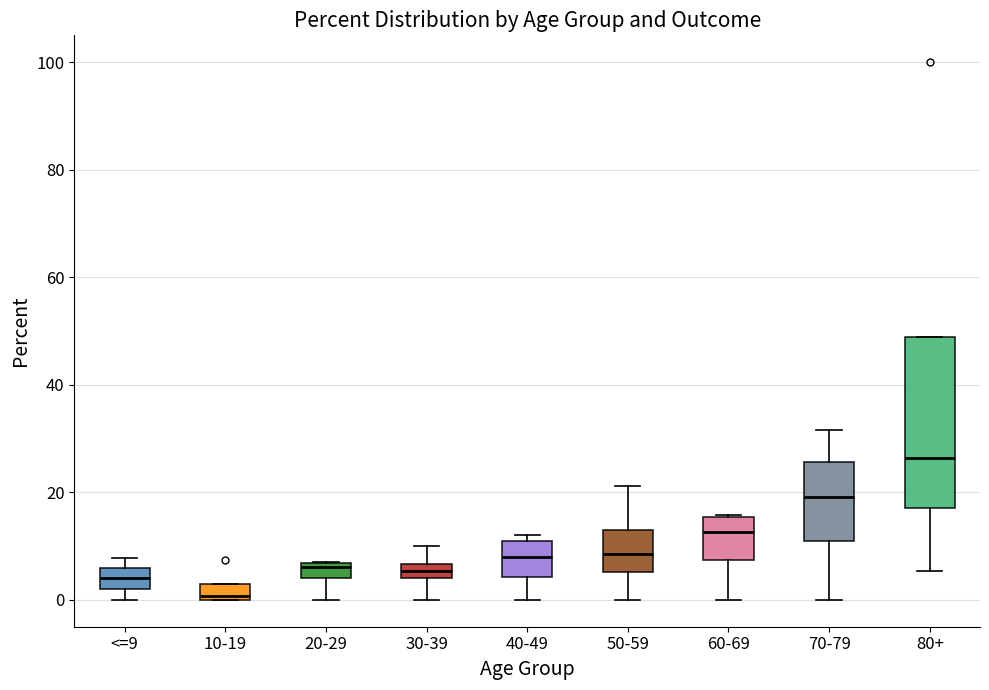

Which box is the tallest, from its lower edge to its upper edge?

80+